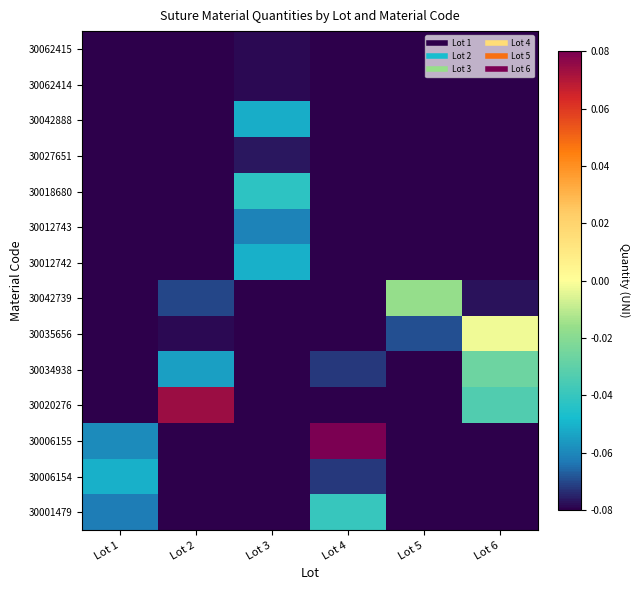

At how many categories does at least one series exceed 0?

2